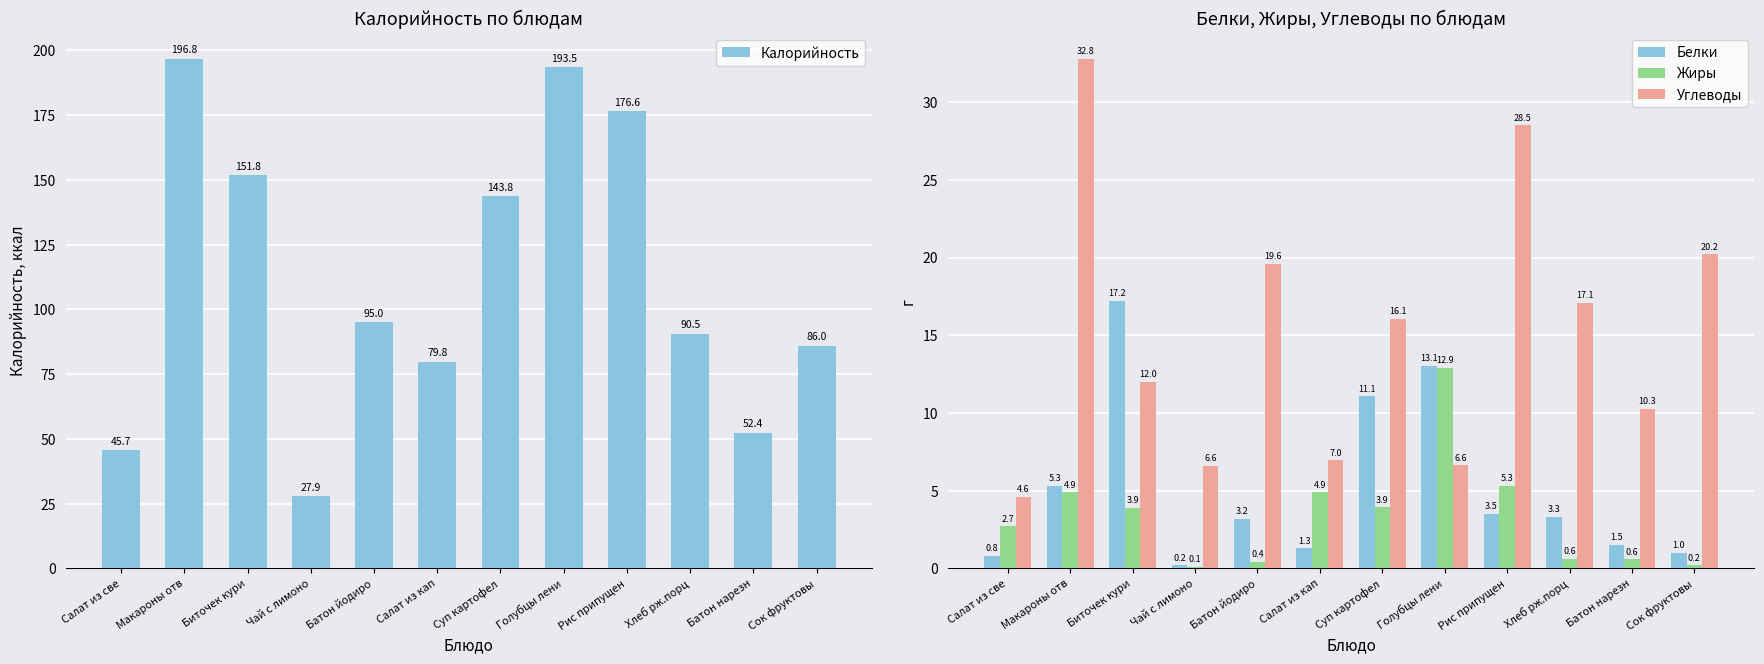

What is the label of the 10th bar from the right?

Биточек кури